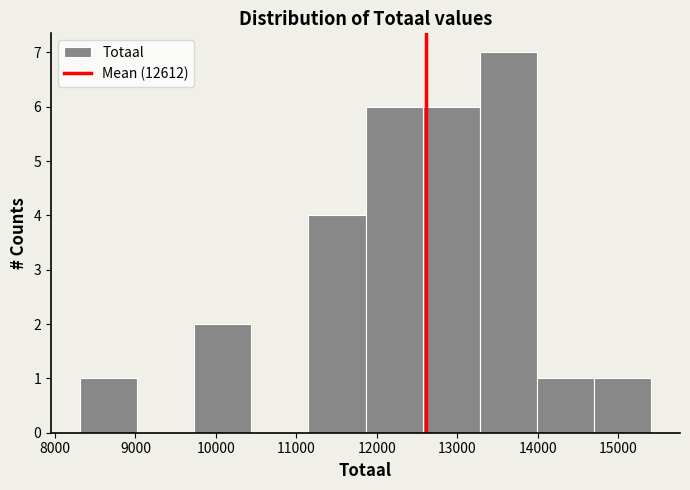

What is the height of the bar covering 13300 to 14000 on the x-axis? Neither the bar edges nor the heights are printed on the chart, so give them approximately, as read against the axes.

7